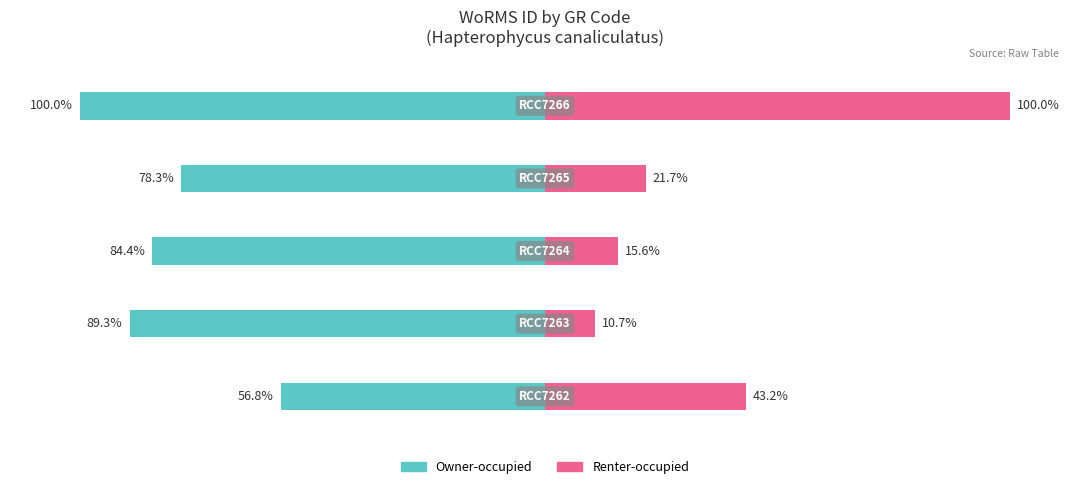

What are all the series names shown in the legend?

Owner-occupied, Renter-occupied